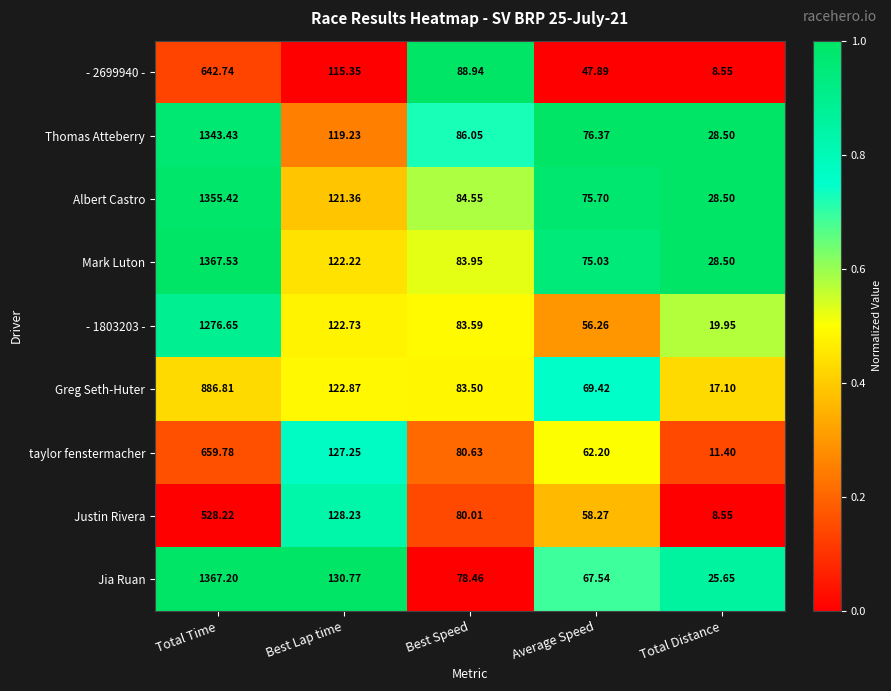

Is the value of Albert Castro at Best Speed greater than the value of Mark Luton at Average Speed?

Yes